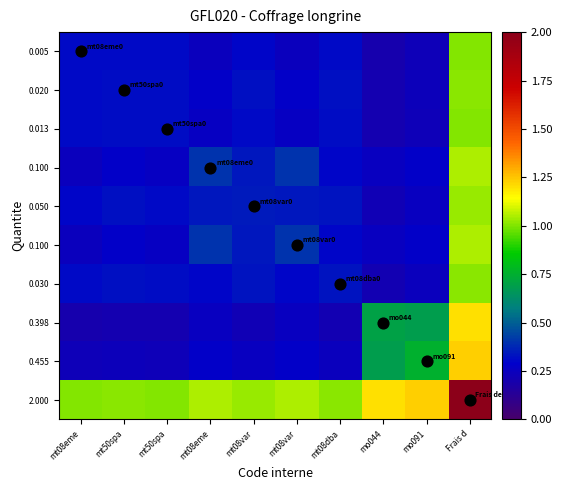

What is the difference between the highest and lowest values at mt08eme?

0.8